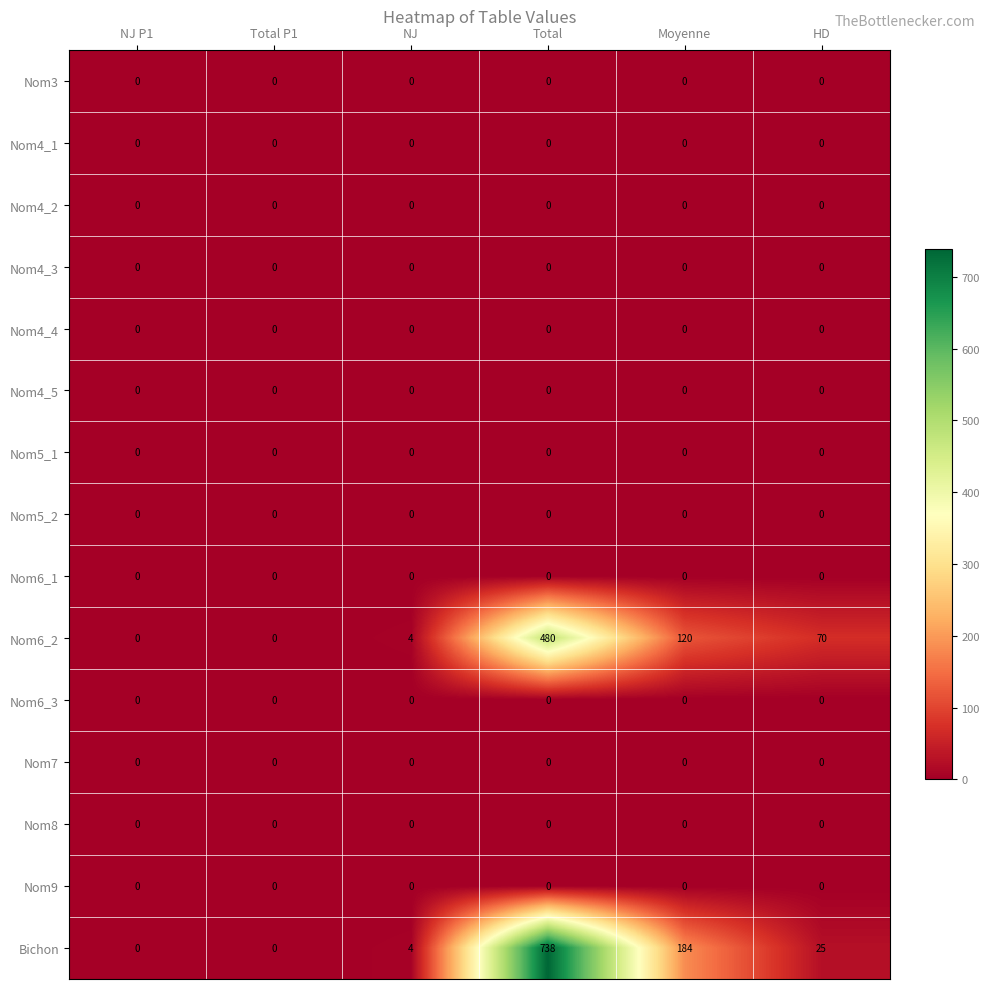

Which series changed the most between Total and Moyenne?

Bichon